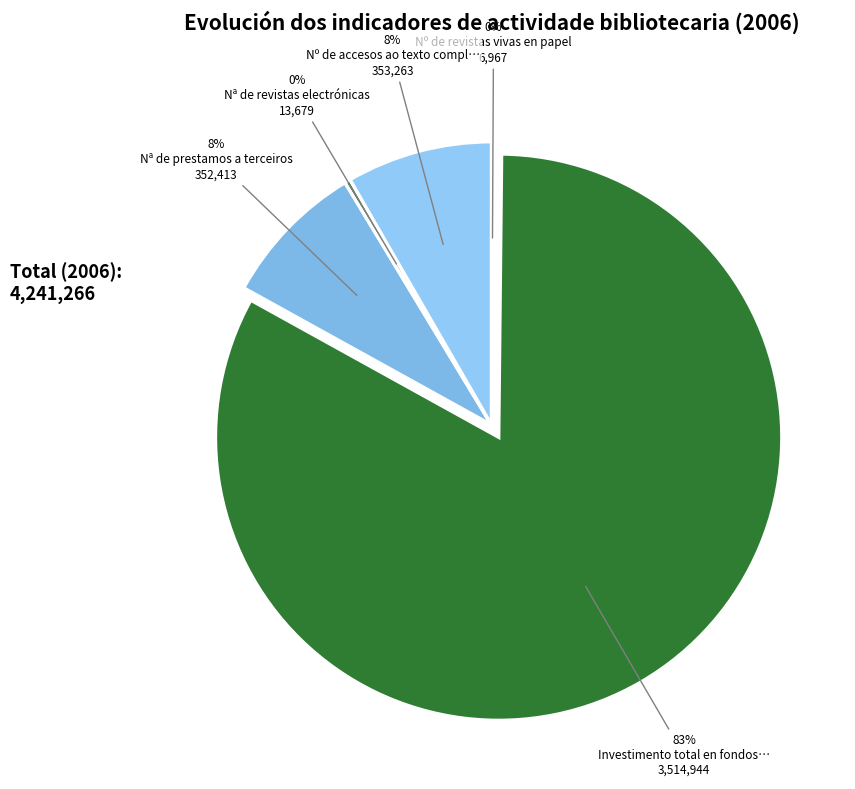

What is the majority slice?

Investimento total en fondos bibliográficos